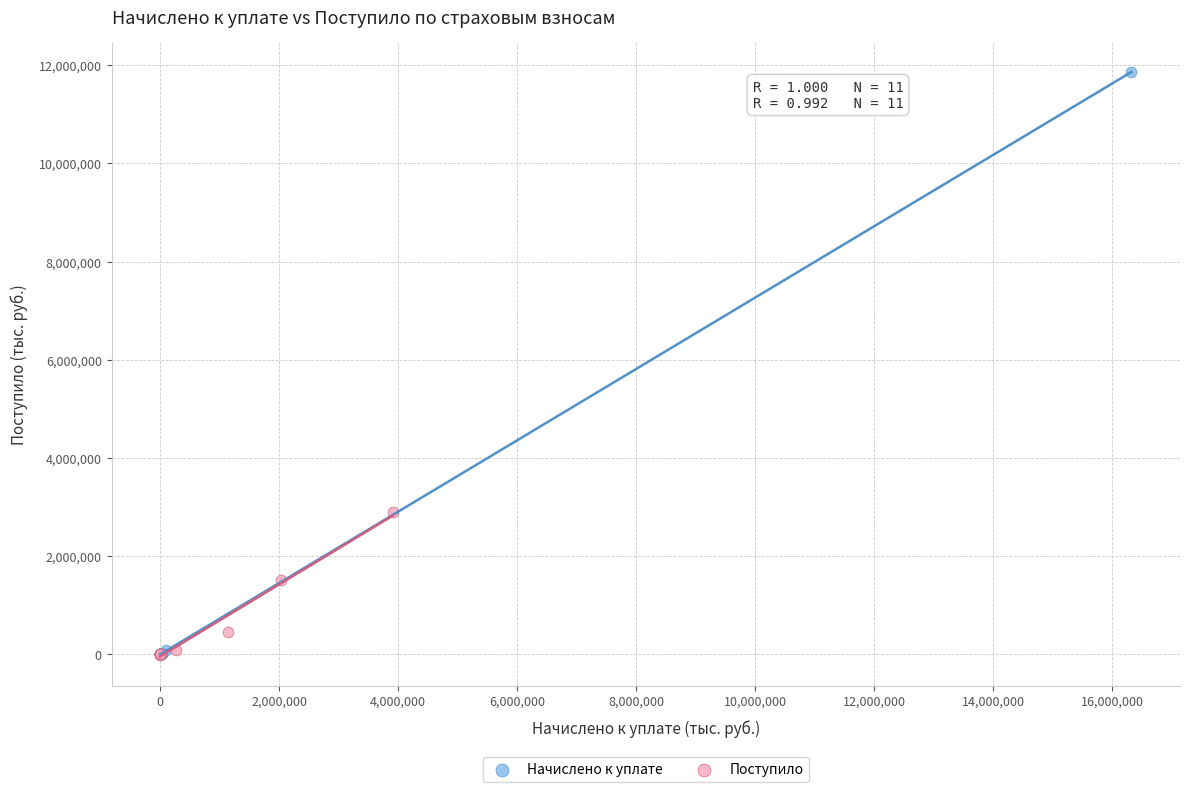

Which series contains the highest Y value?

Начислено к уплате